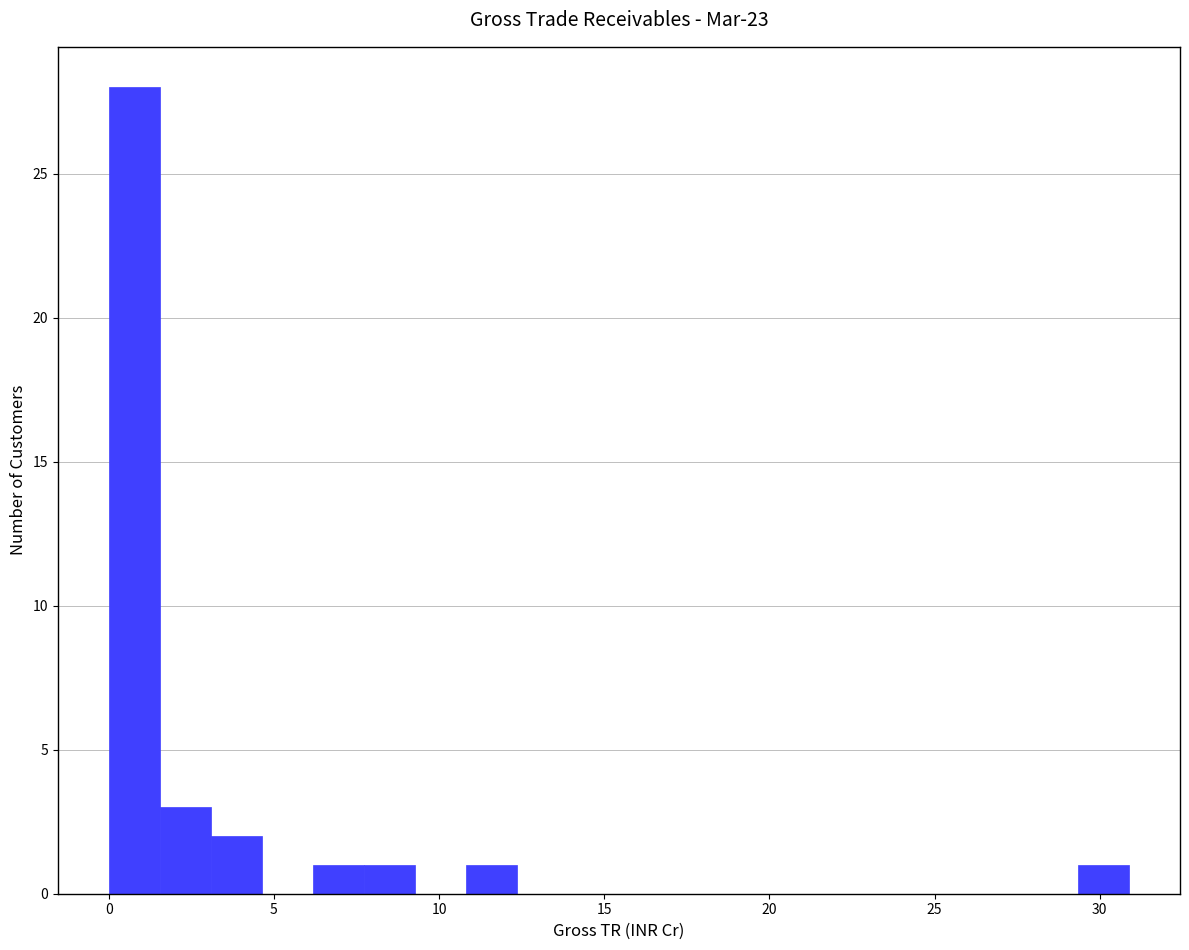

Read against the x-axis, roughly where is the centre of the tallest bar?

1.0